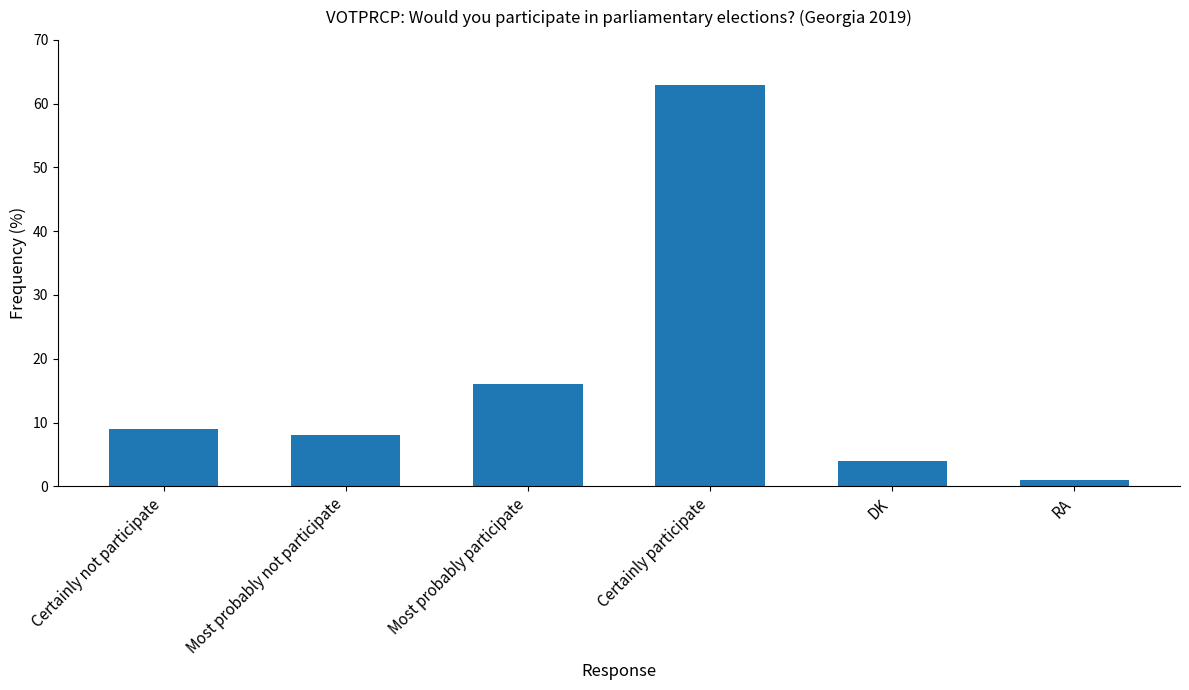

How many bars are there in total?

6